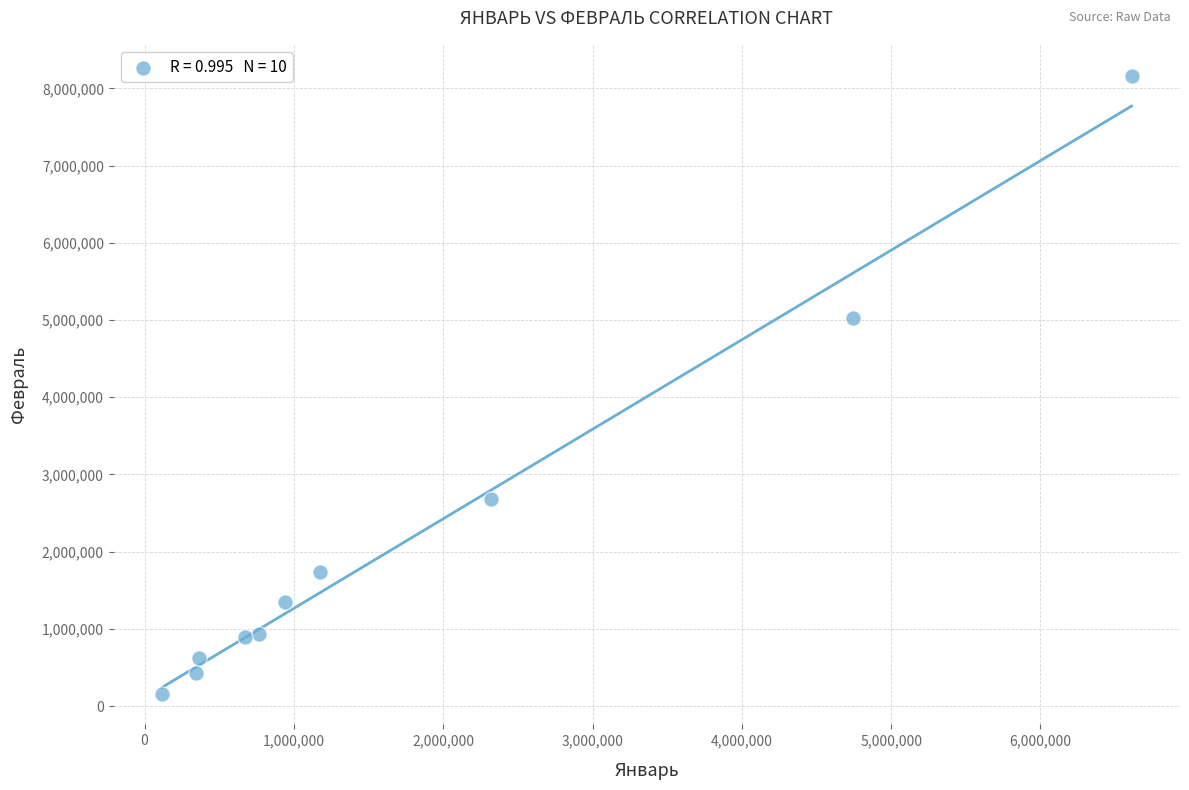

What Y value in the scatter plot is closest to 4163874?

5029795.0